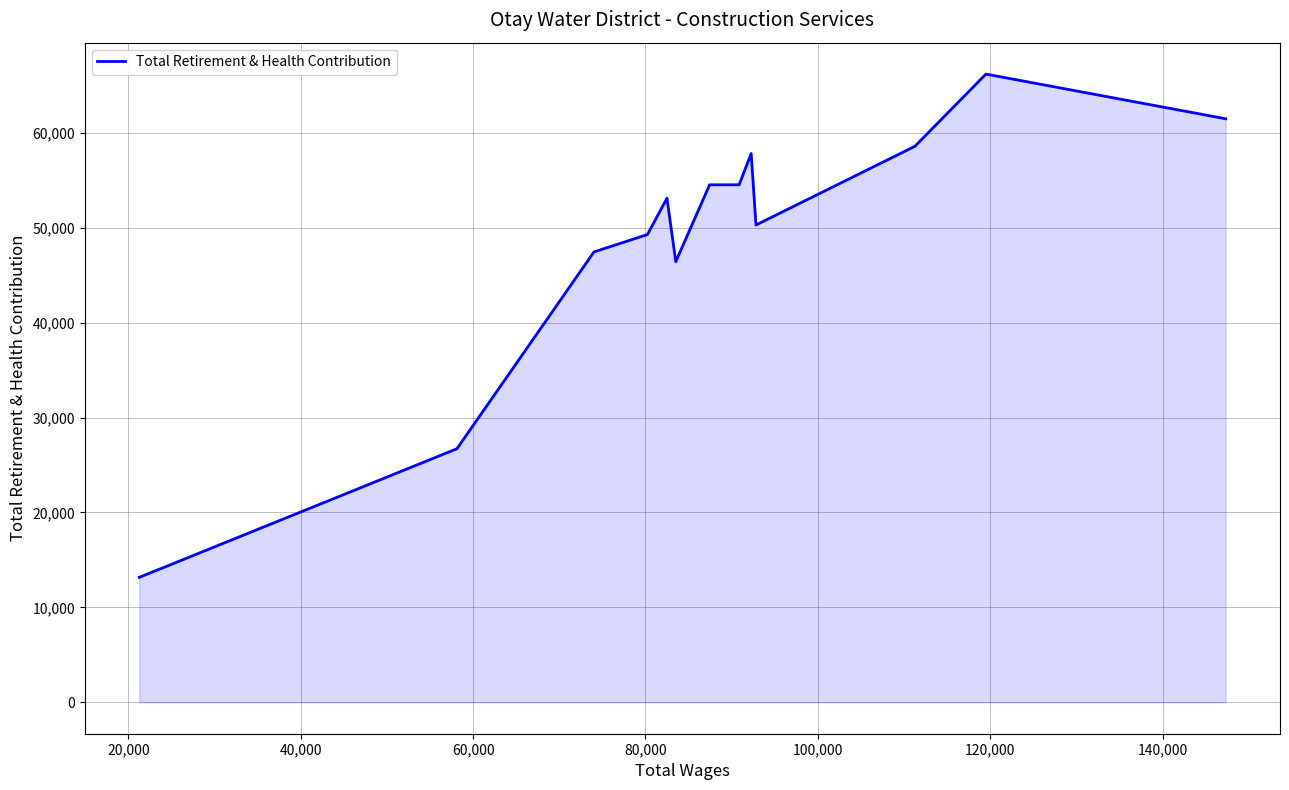

What is the smallest value displayed?

13165